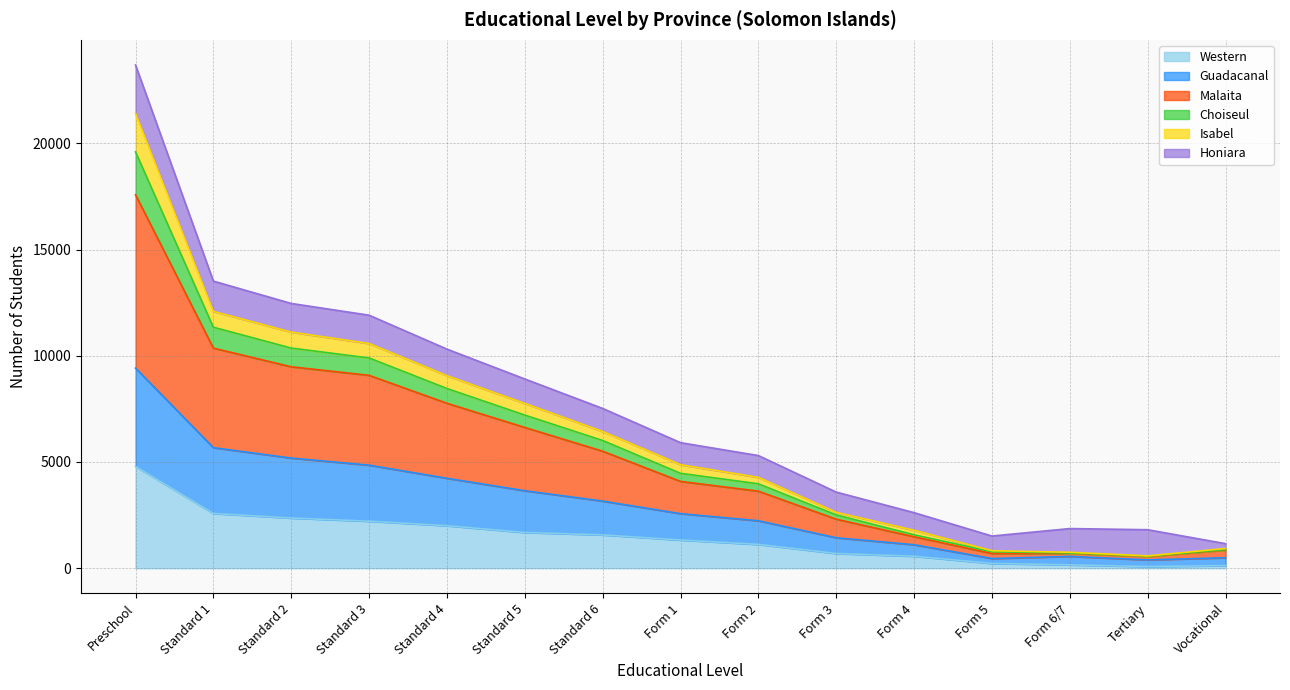

At which category is the sum across all series the highest?

Preschool